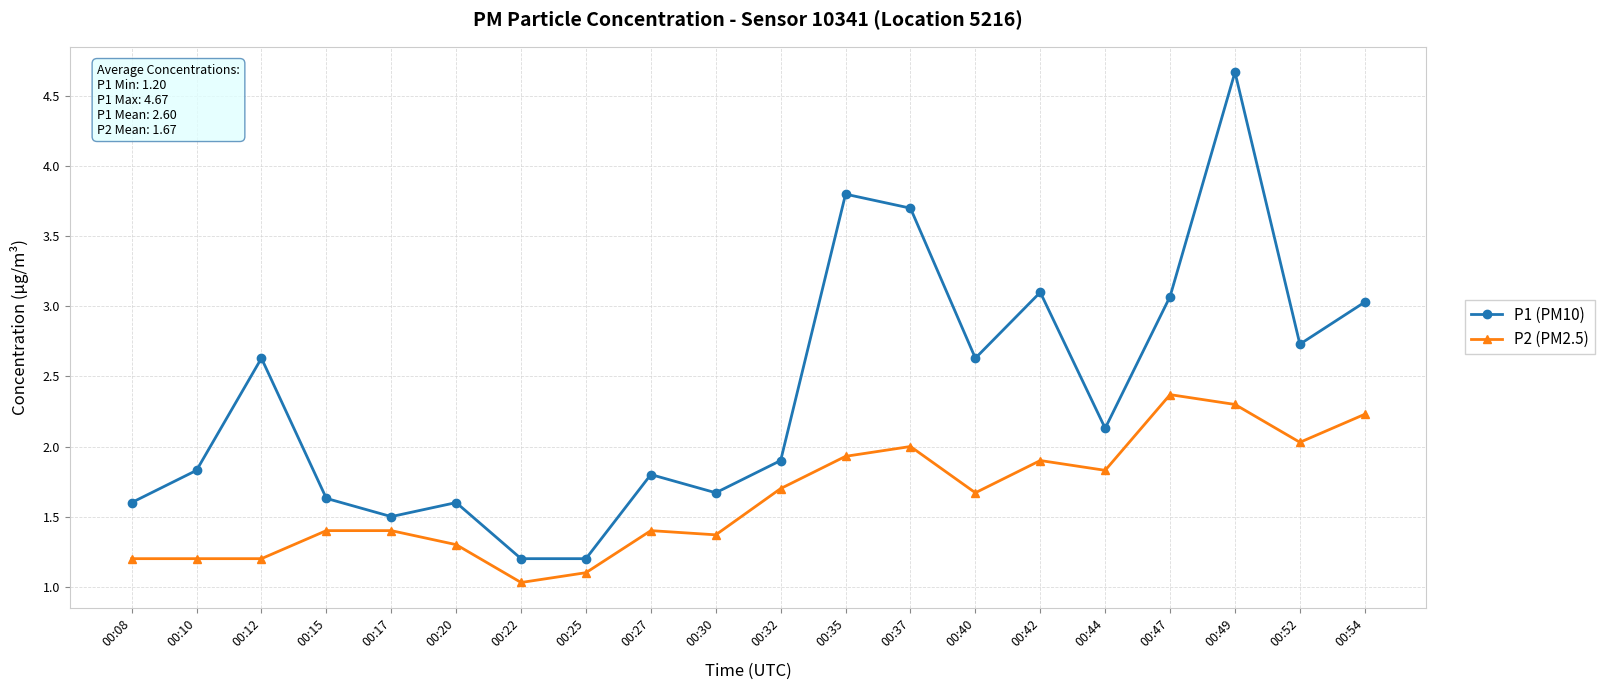

List the series in order of their overall mean, lowest first.

P2 (PM2.5), P1 (PM10)